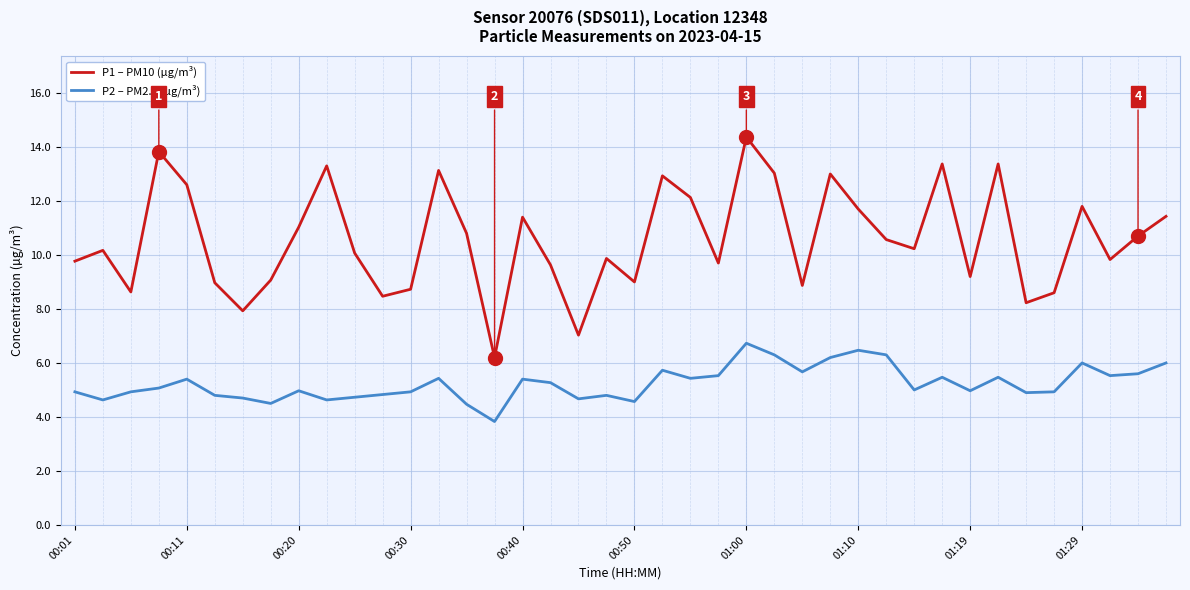

How many interior local valleys does the P1 – PM10 (µg/m³) series have?

12